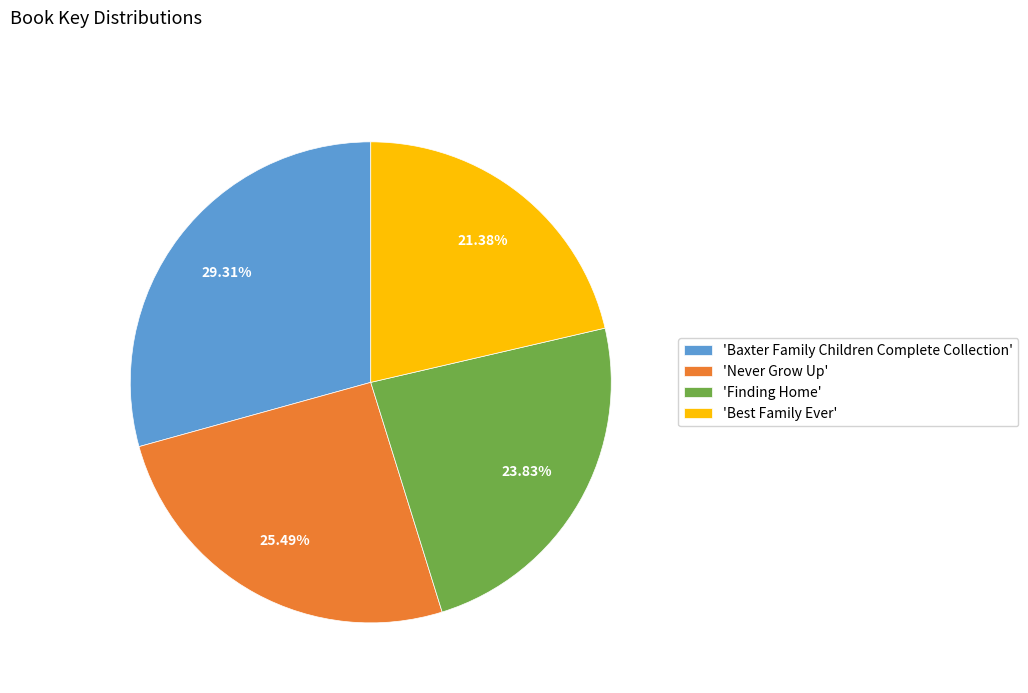

Do 'Never Grow Up' and 'Best Family Ever' together represent more than half of the pie?

No